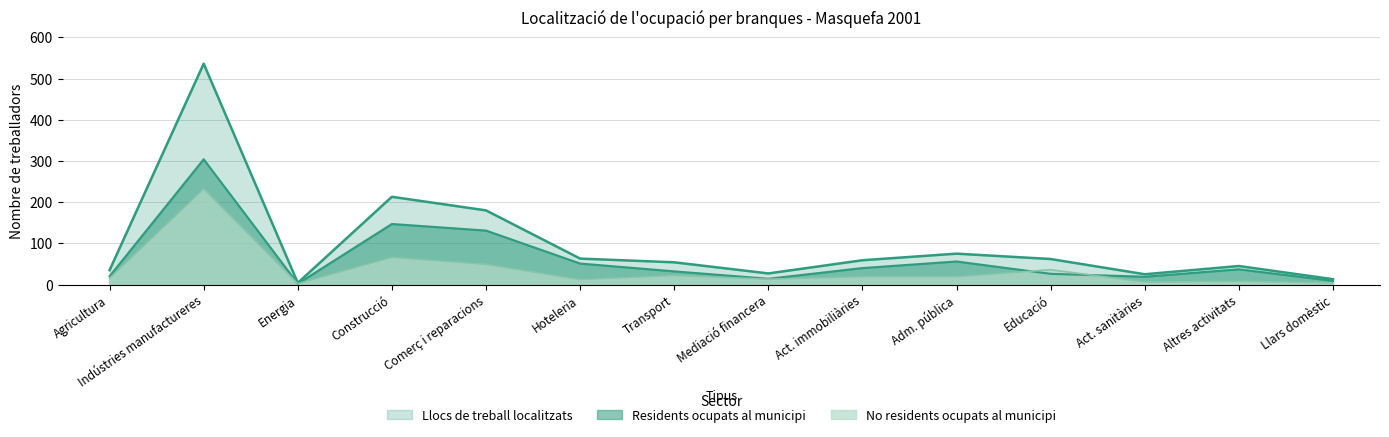

Between which two adjacent categories do no_residents_ocupats and residents_ocupats first intersect?

Adm. pública and Educació